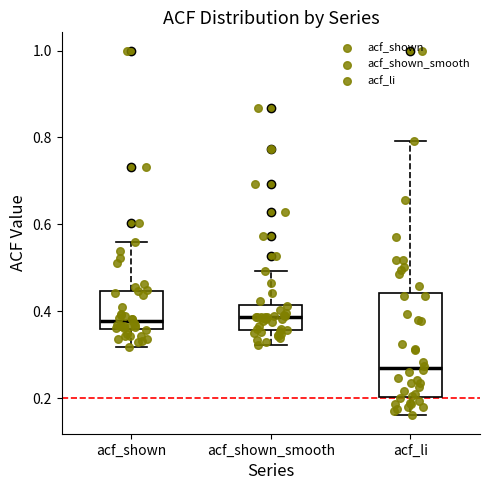

Reading left to right, transcribe this box plot: for each box, give where its median line is, the range the box spans, and where its two whiskers end, as read against the y-axis. The values are not printed on the chart, so give them approximately, as read against the axis.

acf_shown: median 0.38, box 0.36 to 0.44, whiskers 0.32 to 0.56
acf_shown_smooth: median 0.38, box 0.36 to 0.42, whiskers 0.32 to 0.50
acf_li: median 0.28, box 0.20 to 0.44, whiskers 0.16 to 0.80